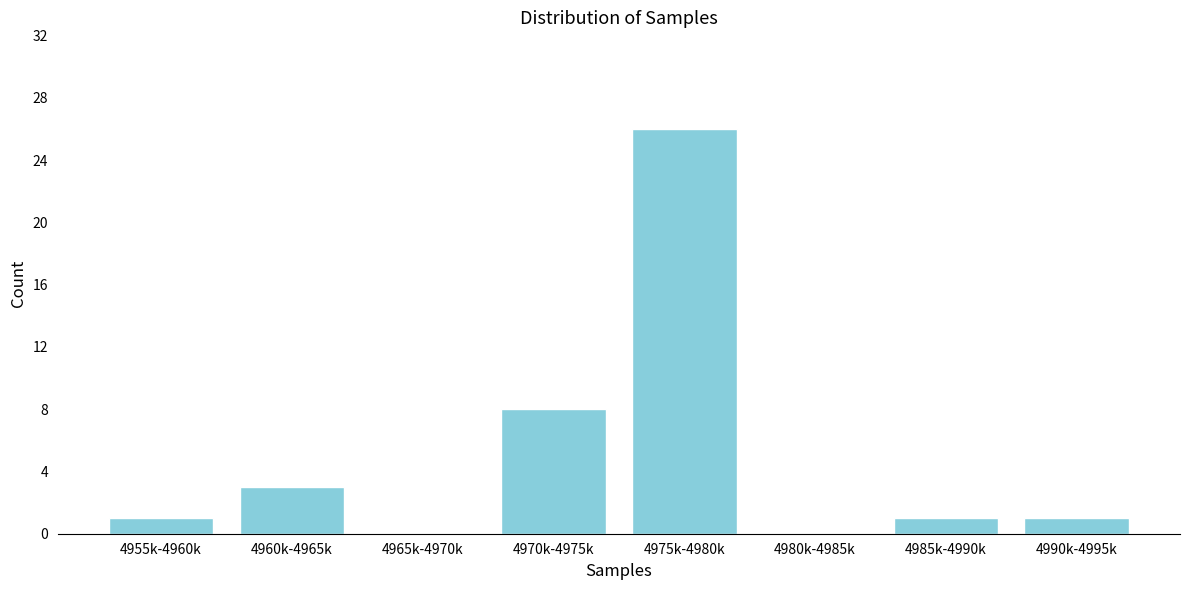

Reading left to right, list all the values displayed in this chart.

4955k-4960k=1	4960k-4965k=3	4965k-4970k=0	4970k-4975k=8	4975k-4980k=26	4980k-4985k=0	4985k-4990k=1	4990k-4995k=1